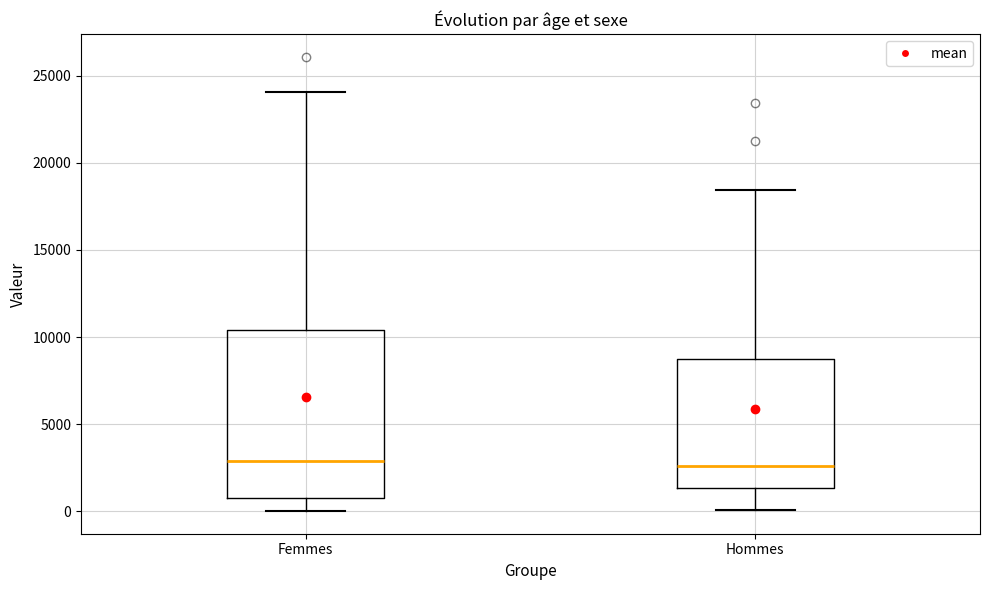

Reading left to right, read every box against the y-axis: the position of its median line, the range the box covers, and the ends of its whiskers. The values are not printed on the chart, so give them approximately, as read against the axis.

Femmes: median 3000, box 500 to 10500, whiskers 0 to 24000
Hommes: median 2500, box 1500 to 8500, whiskers 0 to 18500